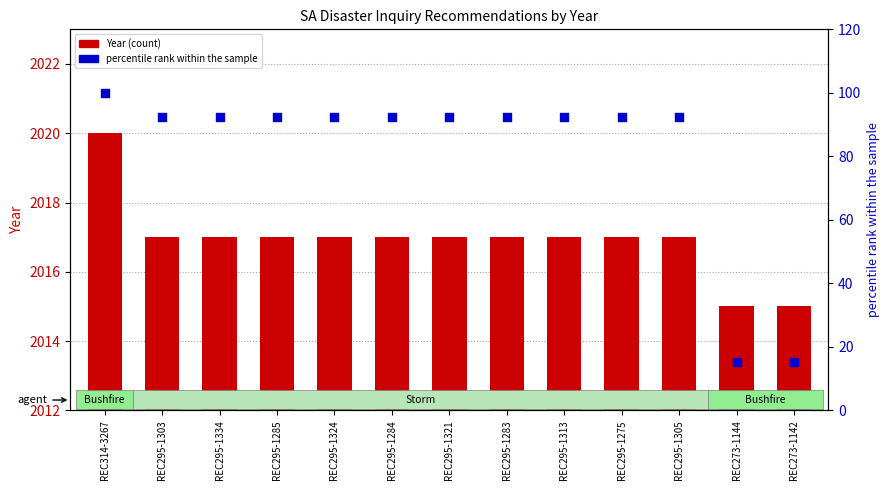

At which category is the sum across all series the highest?

REC314-3267